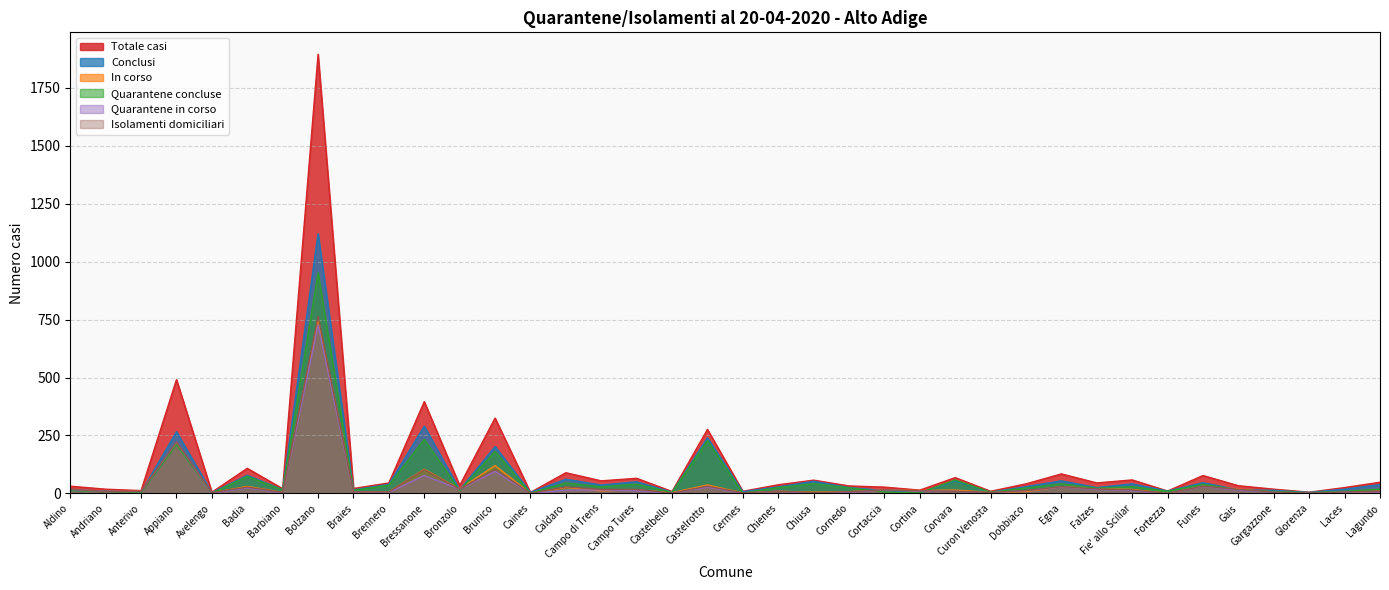

Rank the categories by Isolamenti domiciliari value from lowest to highest.

Caines, Fortezza, Castelbello, Glorenza, Cermes, Avelengo, Barbiano, Chiusa, Curon Venosta, Gargazzone, Braies, Brennero, Laces, Cornedo, Andriano, Anterivo, Chienes, Corvara, Lagundo, Cortina, Dobbiaco, Cortaccia, Fie' allo Sciliar, Campo di Trens, Campo Tures, Gais, Aldino, Bronzolo, Falzes, Badia, Caldaro, Egna, Castelrotto, Funes, Bressanone, Brunico, Appiano, Bolzano